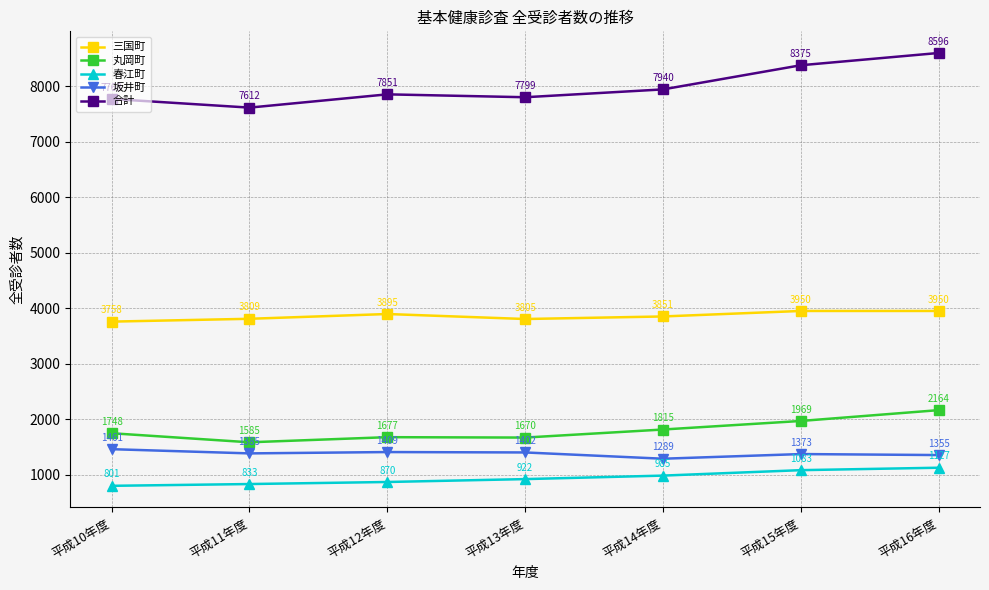

Read the 春江町 value at 平成13年度, to the nearest 50.

900